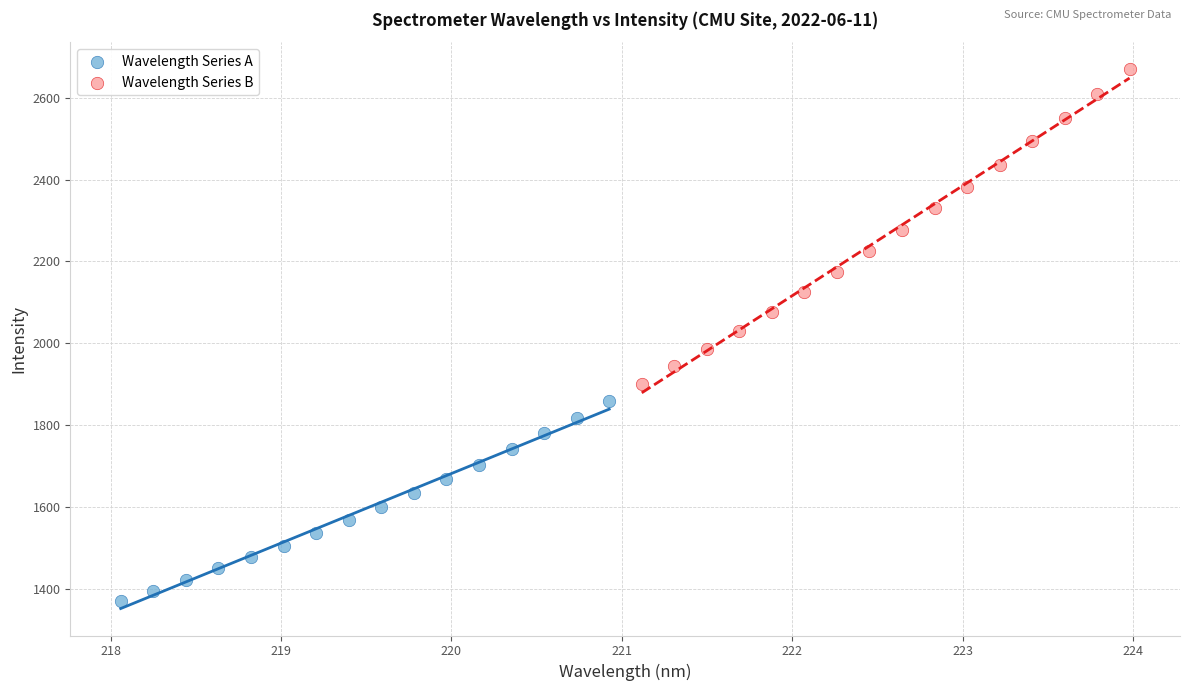

Which series reaches the minimum Y coordinate?

Wavelength Series A